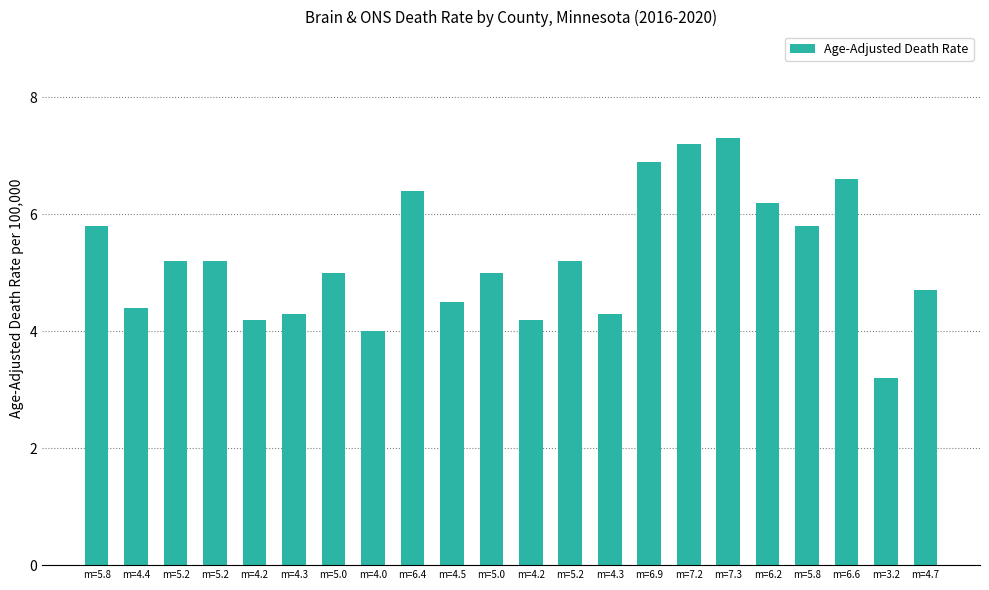

Which has a higher value, m=4.2 or m=5.8?

m=5.8